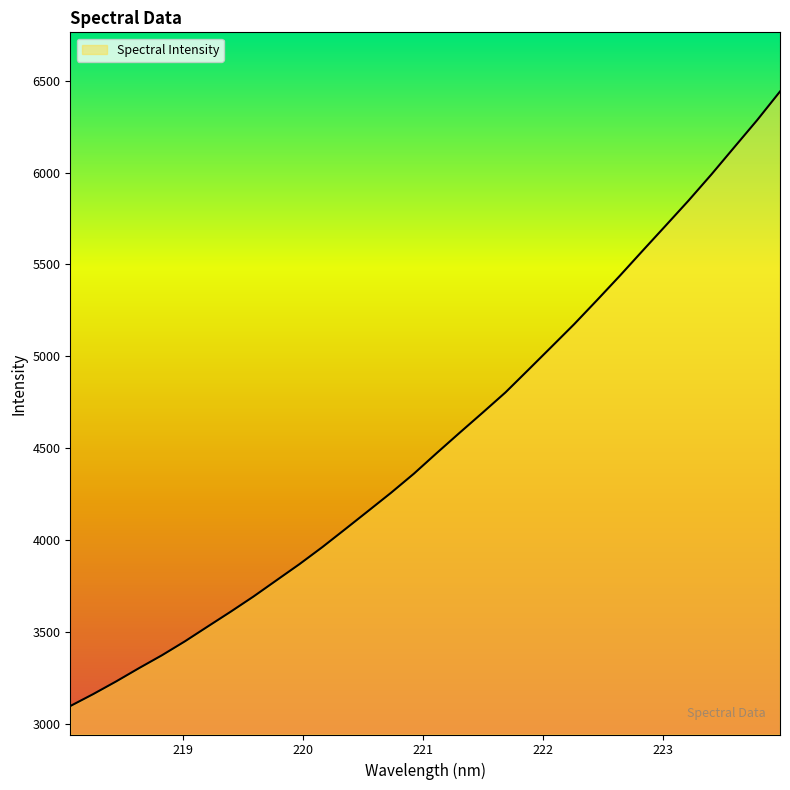

What is the sum of all values?

145335.4